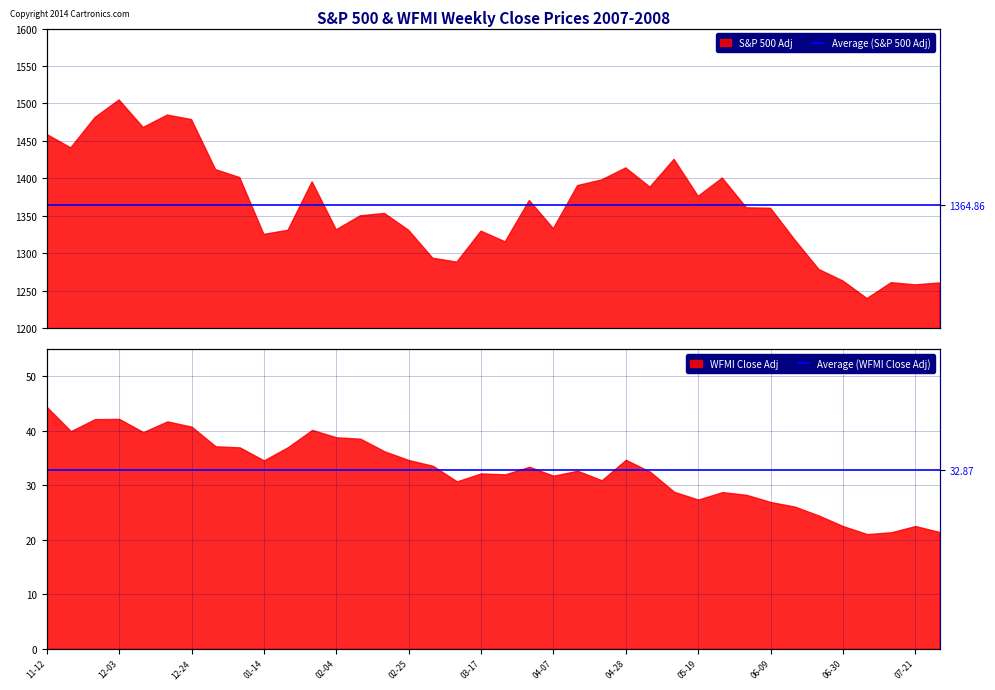

True or false: Average (S&P 500 Adj) has a value of 1798.0 at 11-12.

False